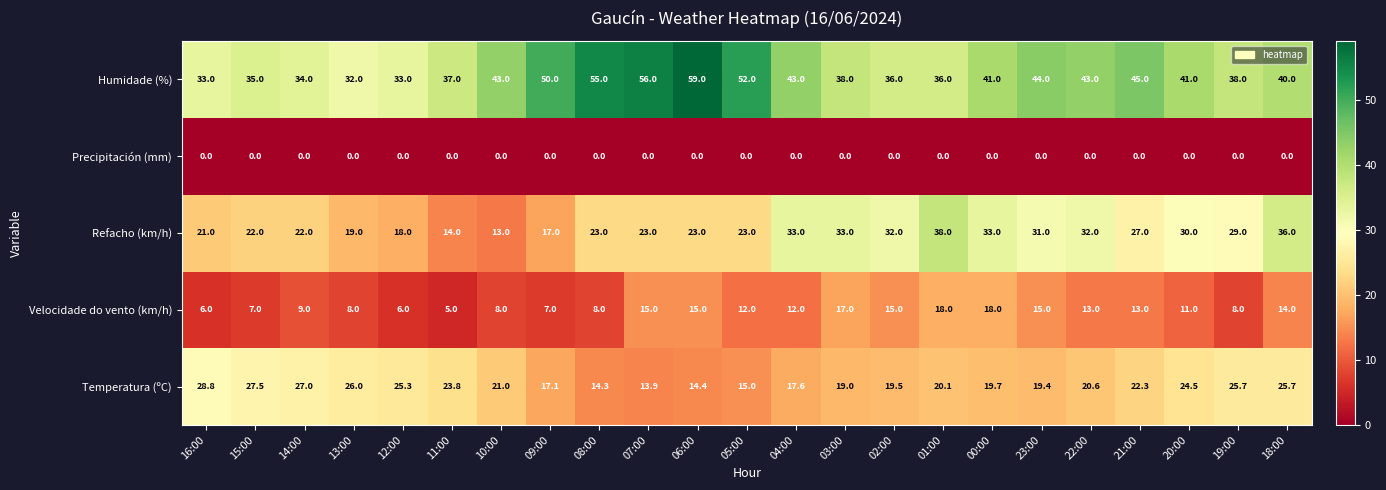

Between 10:00 and 18:00, which series saw the biggest shift?

Refacho (km/h)